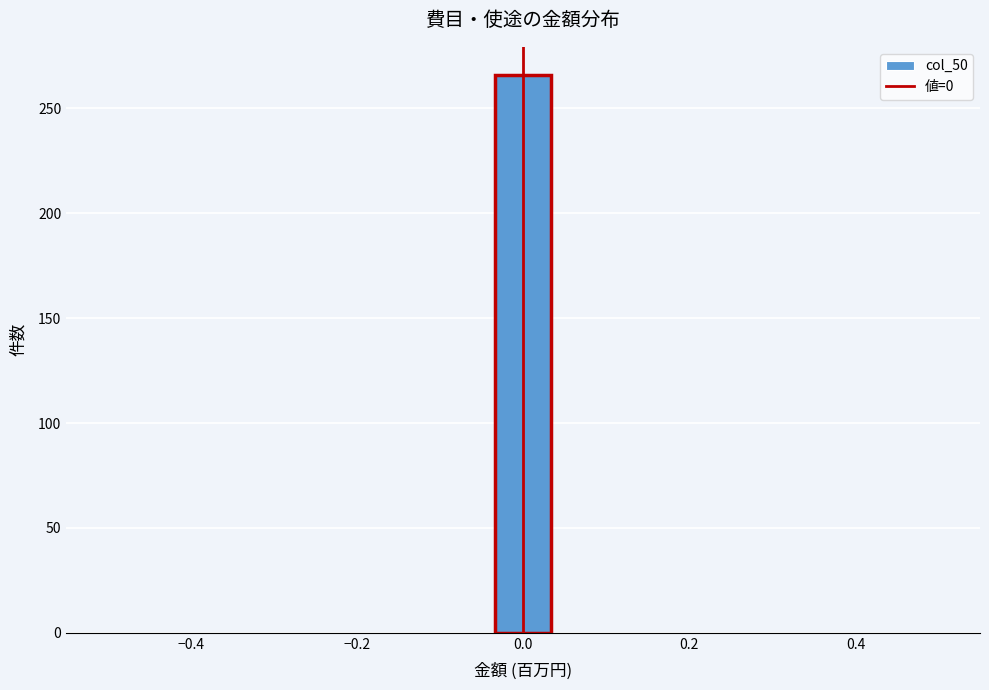

Read against the x-axis, roughly where is the centre of the tallest bar?

0.00